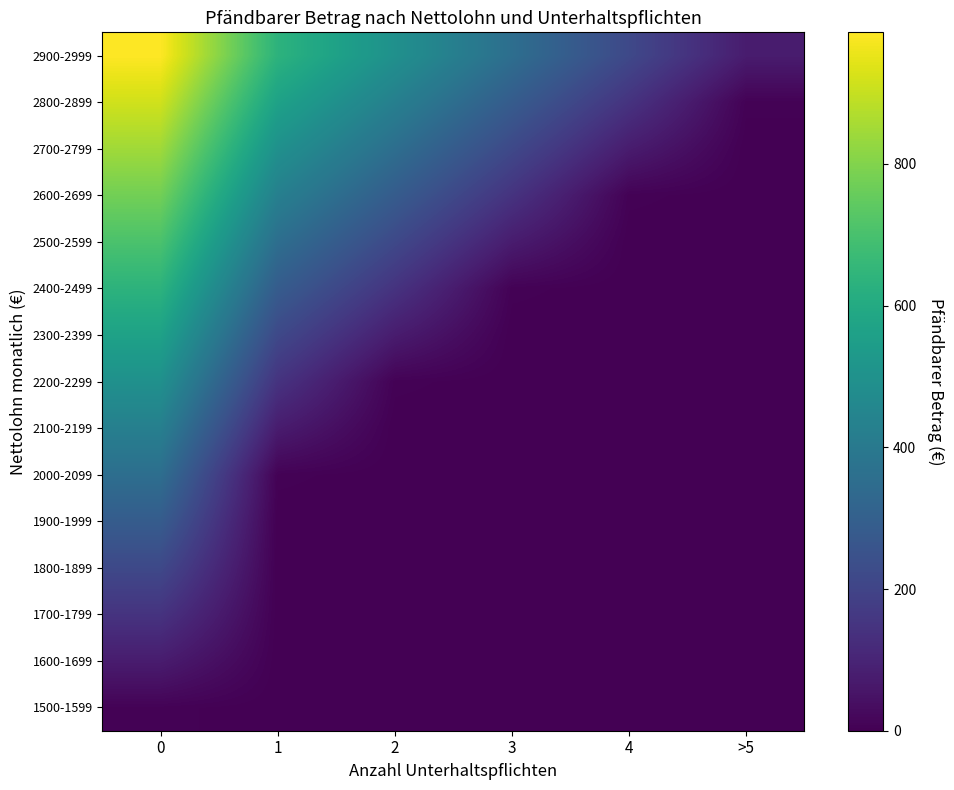

Reading left to right, list all the values displayed in this chart.

1500-1599: 0=5.8	1=0.0	2=0.0	3=0.0	4=0.0	>5=0.0
1600-1699: 0=75.8	1=0.0	2=0.0	3=0.0	4=0.0	>5=0.0
1700-1799: 0=145.8	1=0.0	2=0.0	3=0.0	4=0.0	>5=0.0
1800-1899: 0=215.8	1=0.0	2=0.0	3=0.0	4=0.0	>5=0.0
1900-1999: 0=285.8	1=0.0	2=0.0	3=0.0	4=0.0	>5=0.0
2000-2099: 0=355.8	1=5.8	2=0.0	3=0.0	4=0.0	>5=0.0
2100-2199: 0=425.8	1=75.8	2=0.0	3=0.0	4=0.0	>5=0.0
2200-2299: 0=495.8	1=145.8	2=5.8	3=0.0	4=0.0	>5=0.0
2300-2399: 0=565.8	1=215.8	2=75.8	3=0.0	4=0.0	>5=0.0
2400-2499: 0=635.8	1=285.8	2=145.8	3=5.8	4=0.0	>5=0.0
2500-2599: 0=705.8	1=355.8	2=215.8	3=75.8	4=0.0	>5=0.0
2600-2699: 0=775.8	1=425.8	2=285.8	3=145.8	4=5.8	>5=0.0
2700-2799: 0=845.8	1=495.8	2=355.8	3=215.8	4=75.8	>5=0.0
2800-2899: 0=915.8	1=565.8	2=425.8	3=285.8	4=145.8	>5=5.8
2900-2999: 0=985.8	1=635.8	2=495.8	3=355.8	4=215.8	>5=75.8